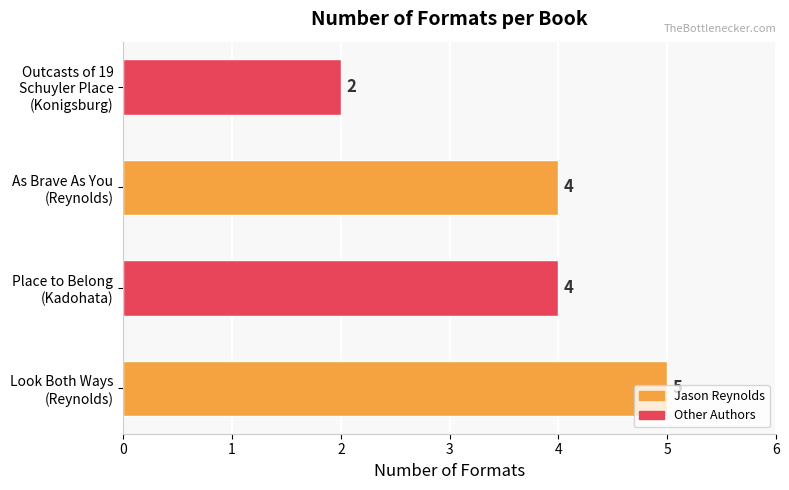

How many values are between 4 and 5?

3